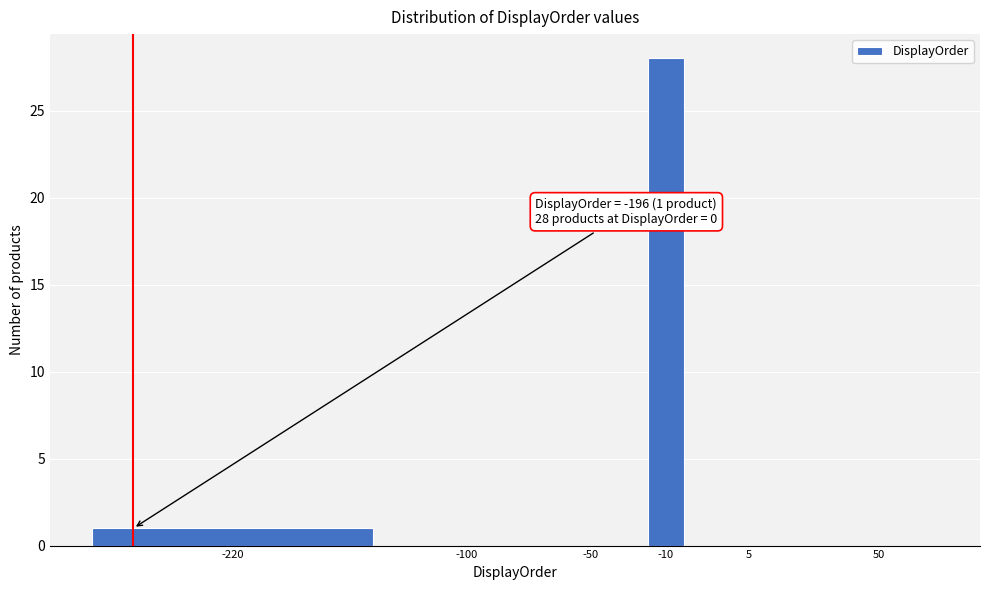

Reading right to left, extract all data points from this chart.

50=0	5=0	-10=28	-50=0	-100=0	-220=1